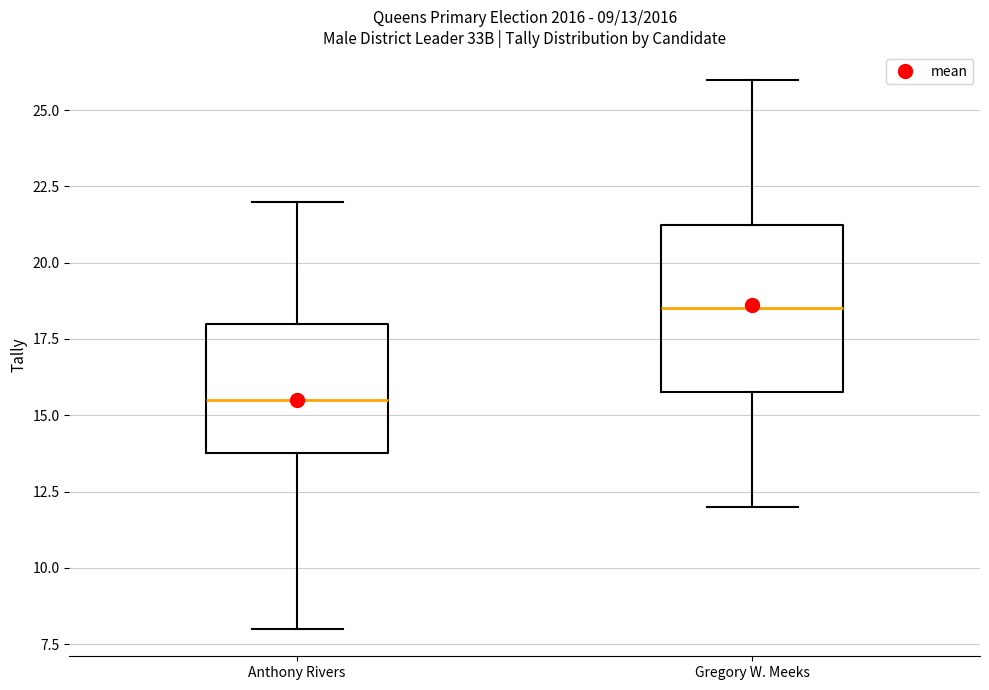

Which box has the lowest median line?

Anthony Rivers